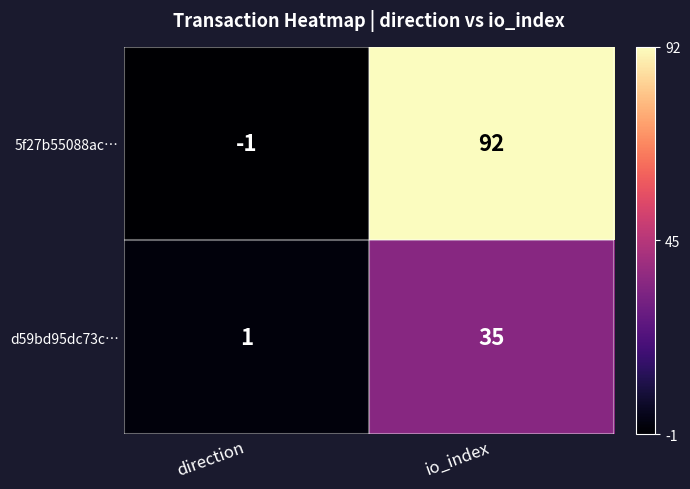

At how many categories does at least one series exceed 59?

1